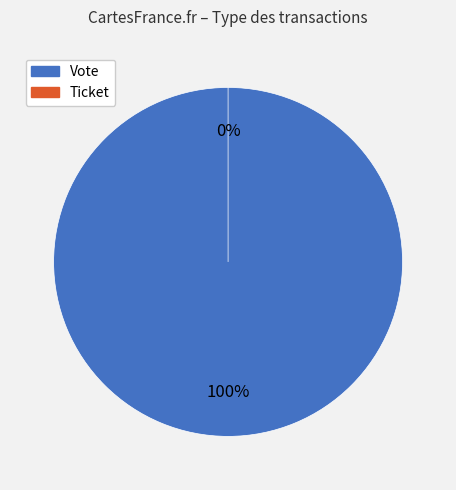

True or false: Ticket accounts for 0% of the total.

True